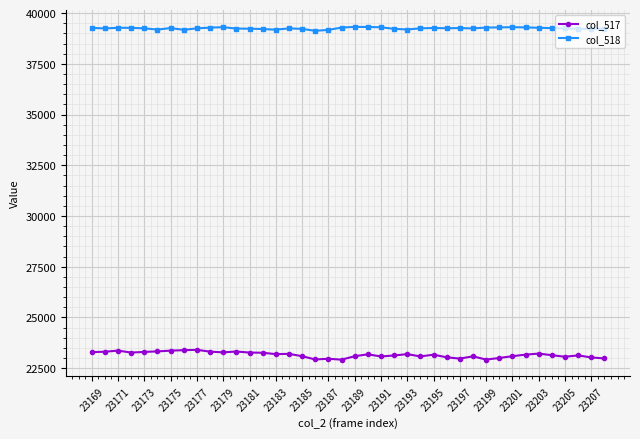

Which series has the largest range (max minus min)?

col_517